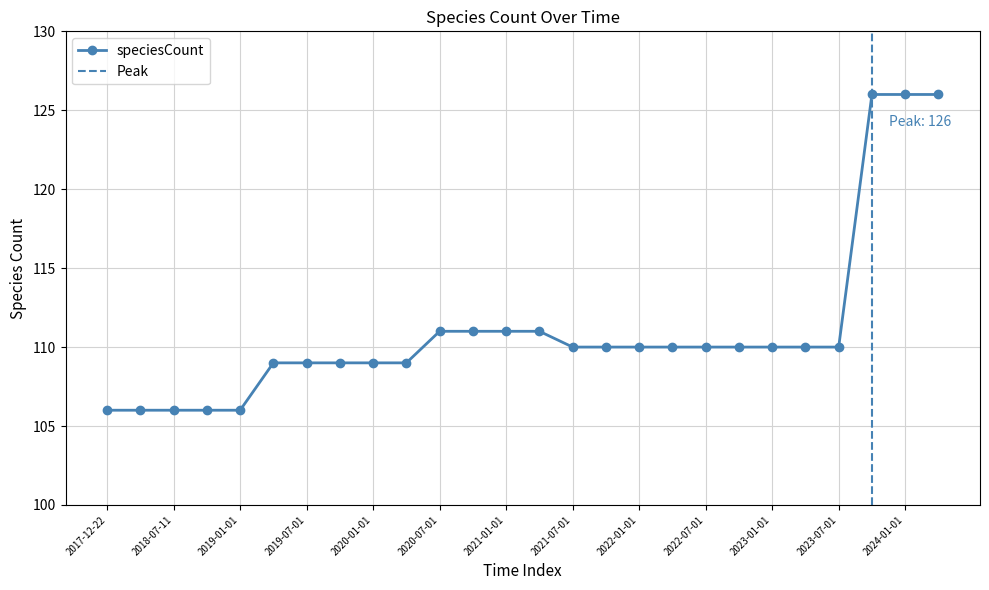

At which category does the chart reach its peak across all series?

2023-10-01